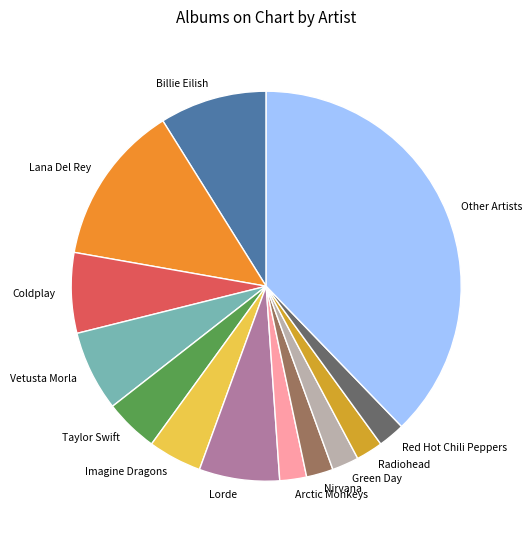

Does any single category account for the majority?

No